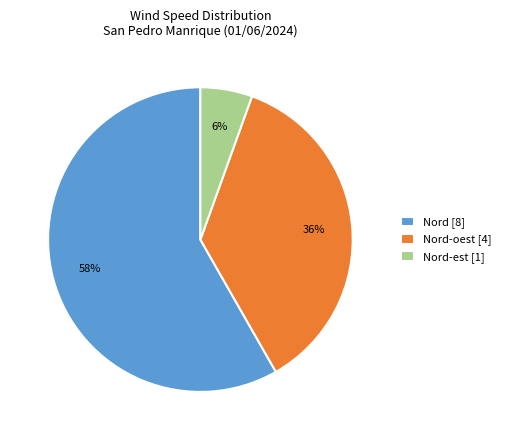

Count the number of slices in the pie.

3